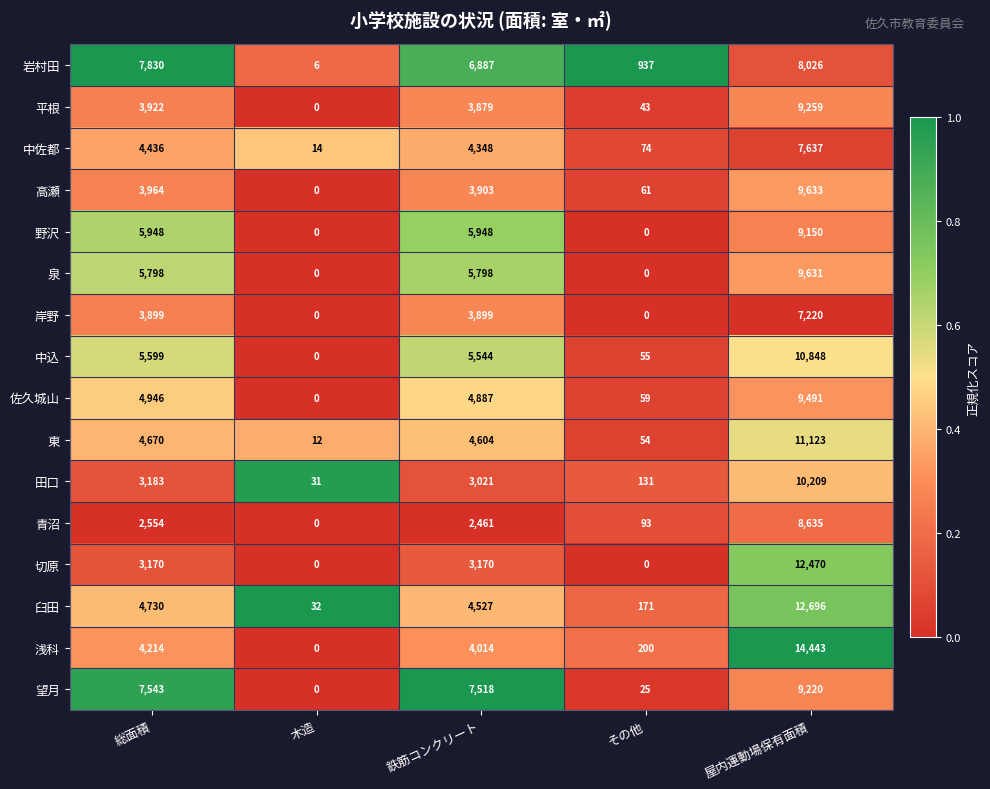

What is the spread (max minus min) of values at 屋内運動場保有面積?

7223